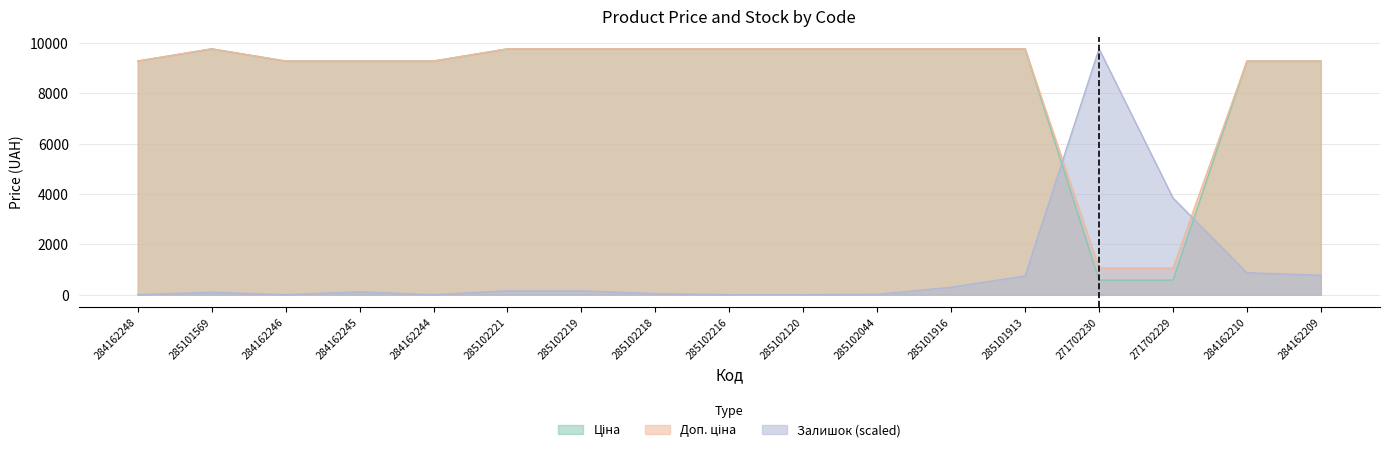

List the series in order of their peak value, lowest first.

Ціна, Доп. ціна, Залишок